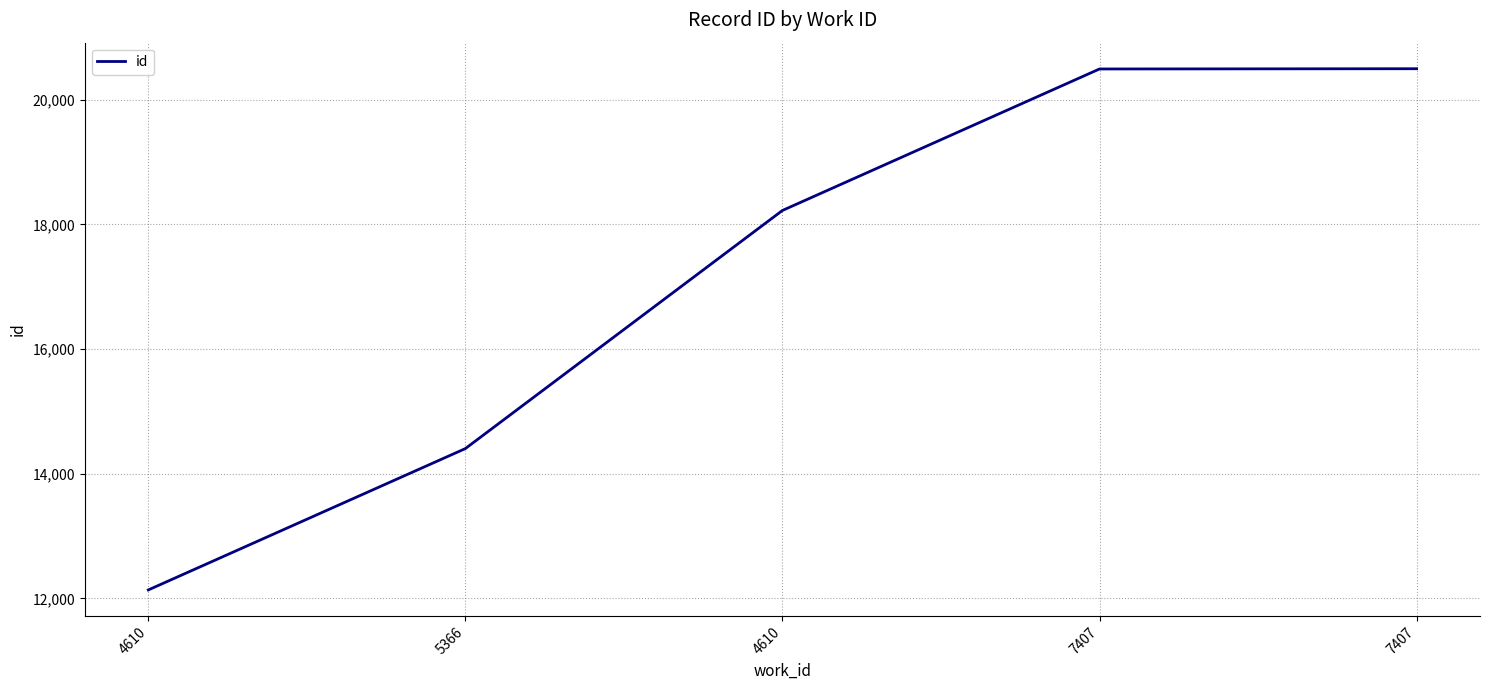

Rank the categories by value from lowest to highest.

4610, 5366, 4610, 7407, 7407